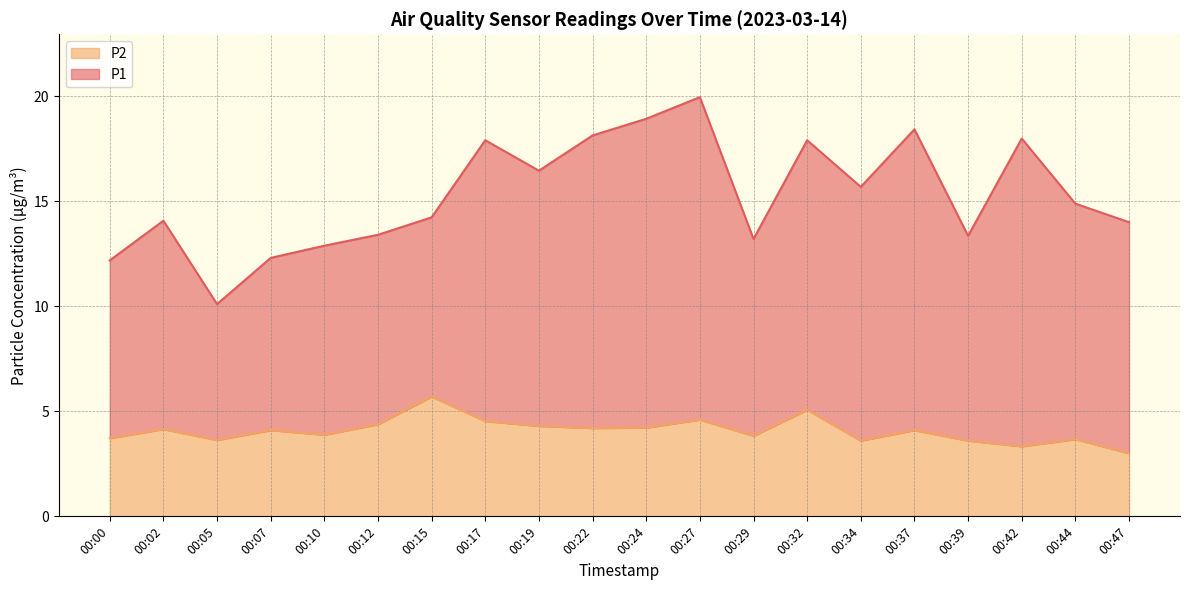

At which category does the chart reach its minimum across all series?

00:47